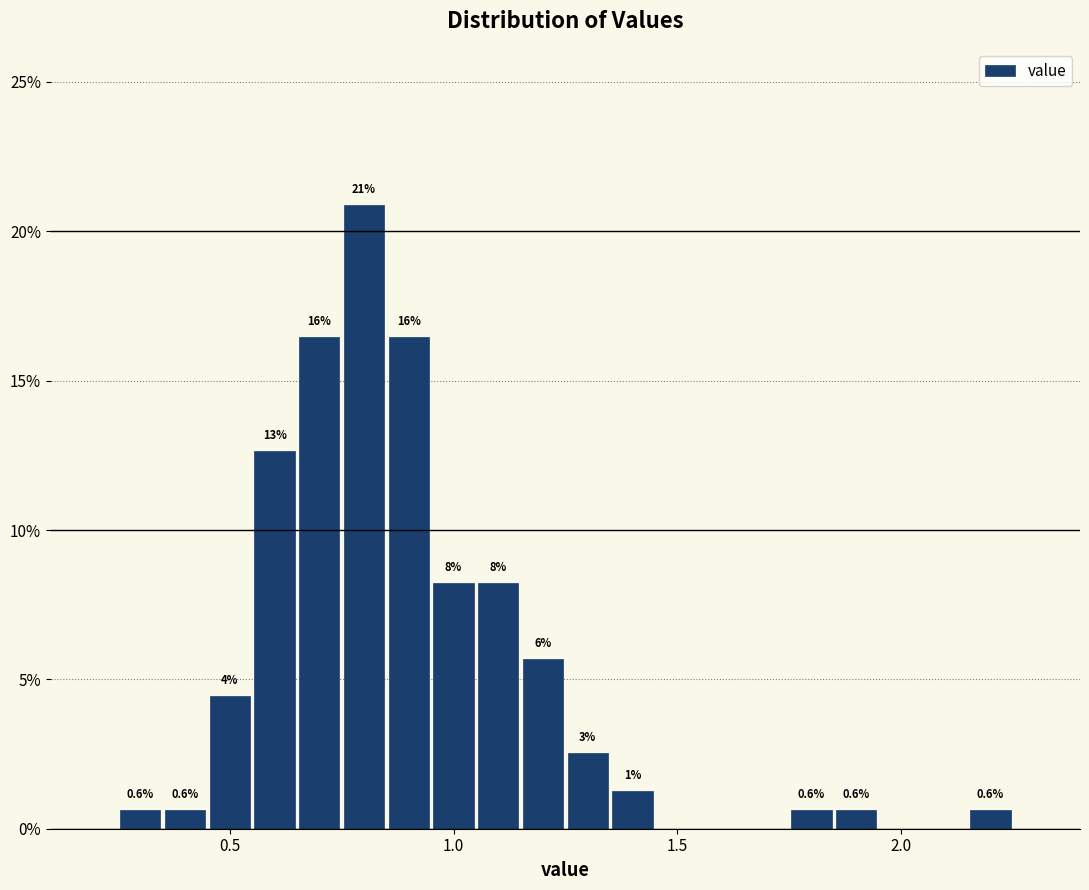

Read against the x-axis, roughly where is the centre of the tallest bar?

0.80